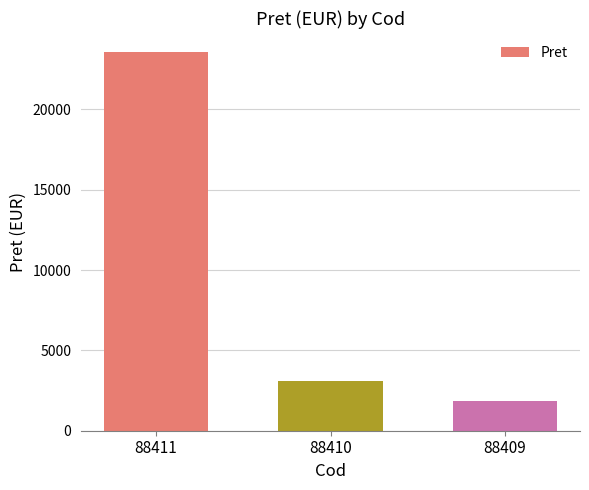

What is the value of the 2nd bar from the left?

3118.5